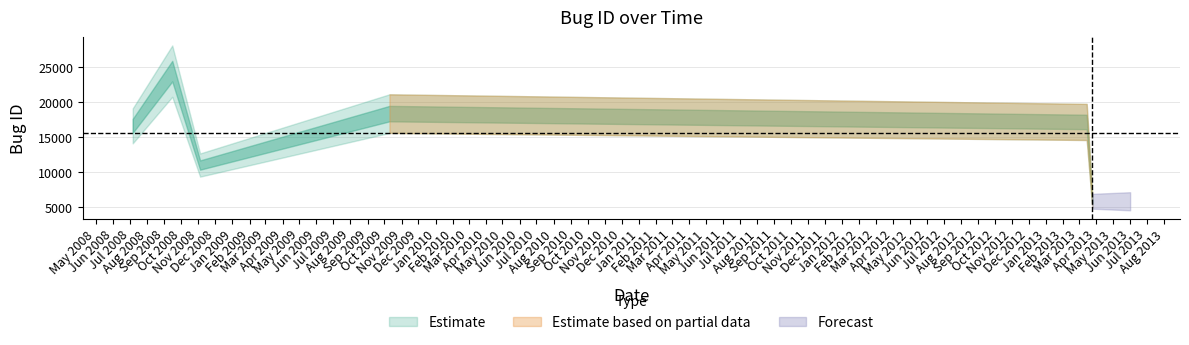

Where does the data first go above 17188?

2008-09-15